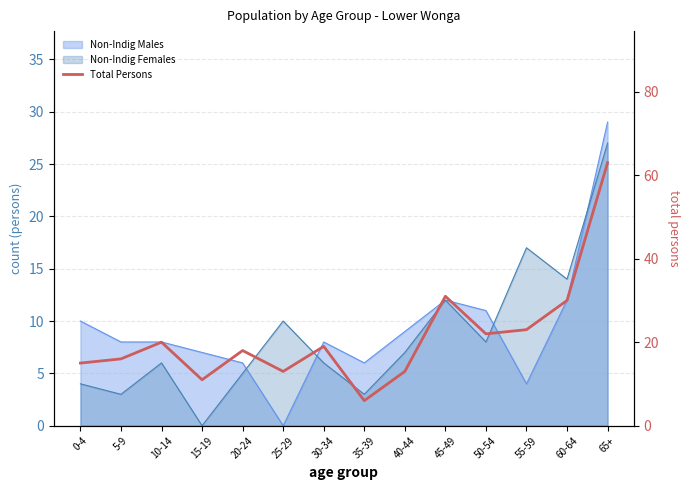

Read the value at 65+.

63